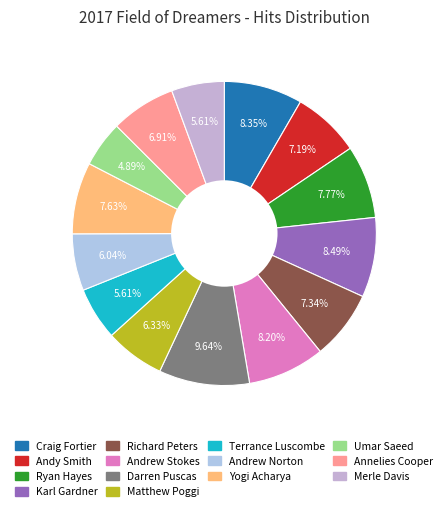

To the nearest percent, what portion does Andrew Norton represent?

6%